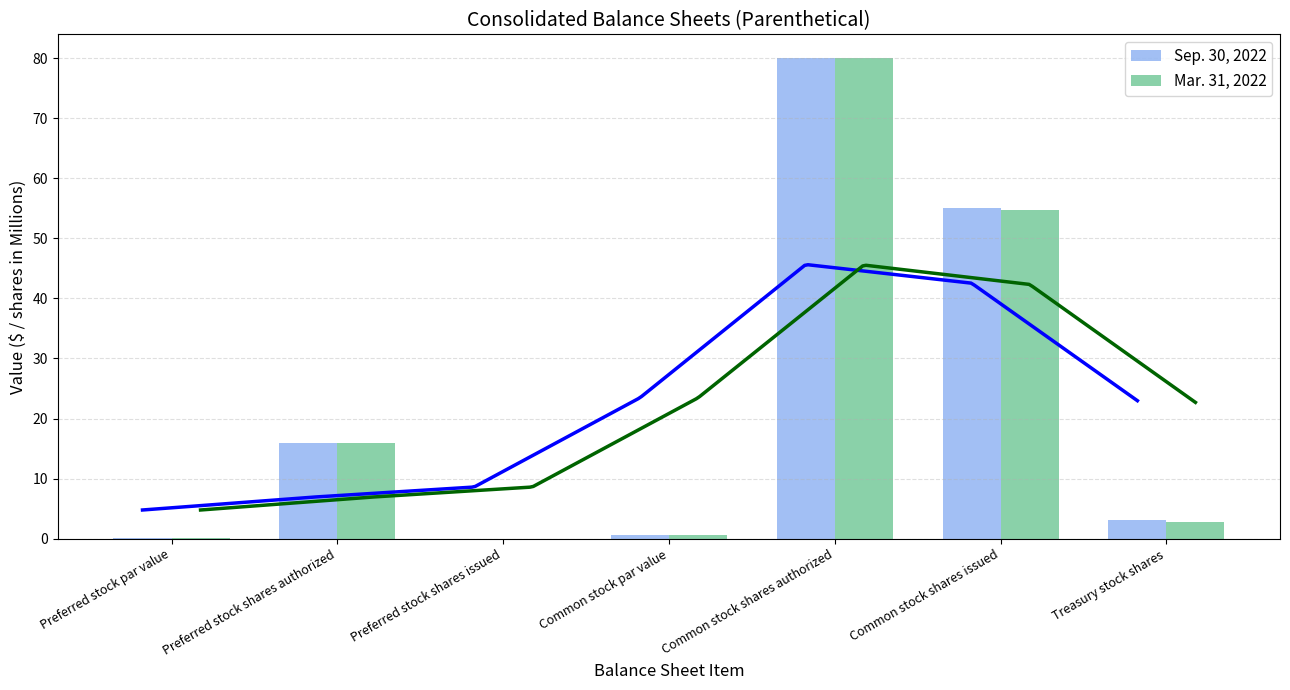

Is it true that Mar. 31, 2022 equals 24.9 at Preferred stock shares issued?

False